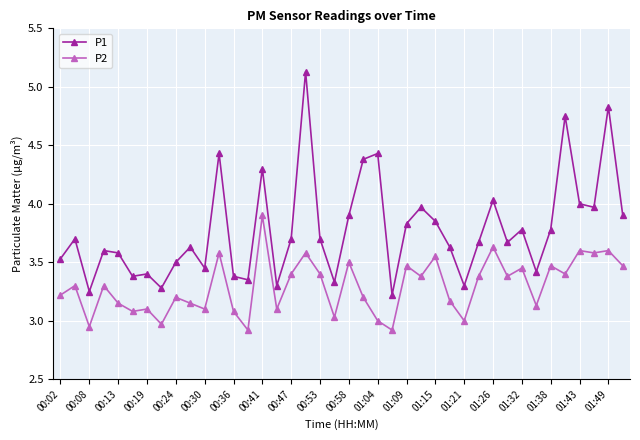

True or false: P1 has more than 1 interior local peaks.

True